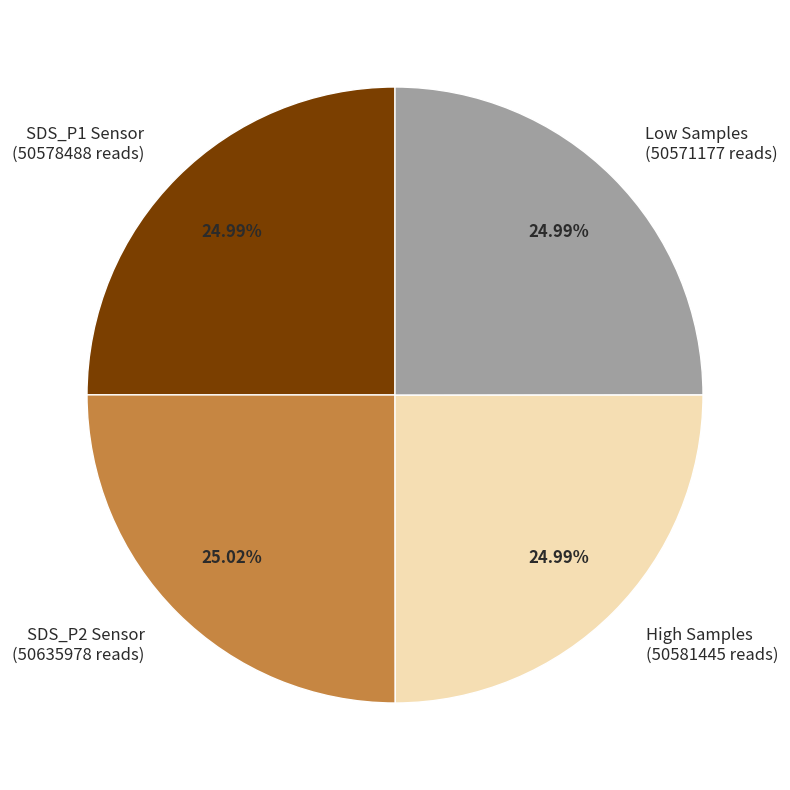

Does any single category account for the majority?

No